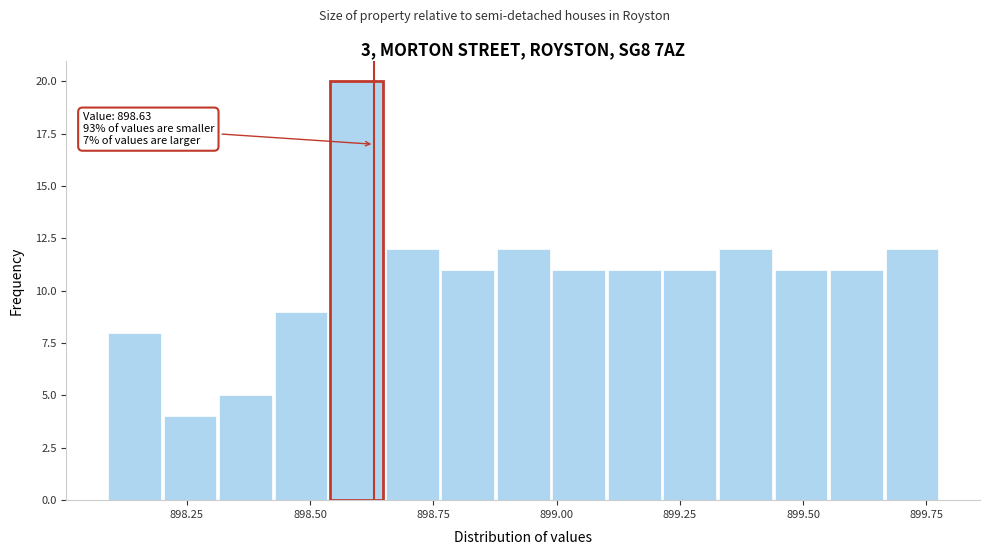

Around what value on the x-axis is the tallest bar? Give the approximate position of its centre, as read against the axis.

898.60